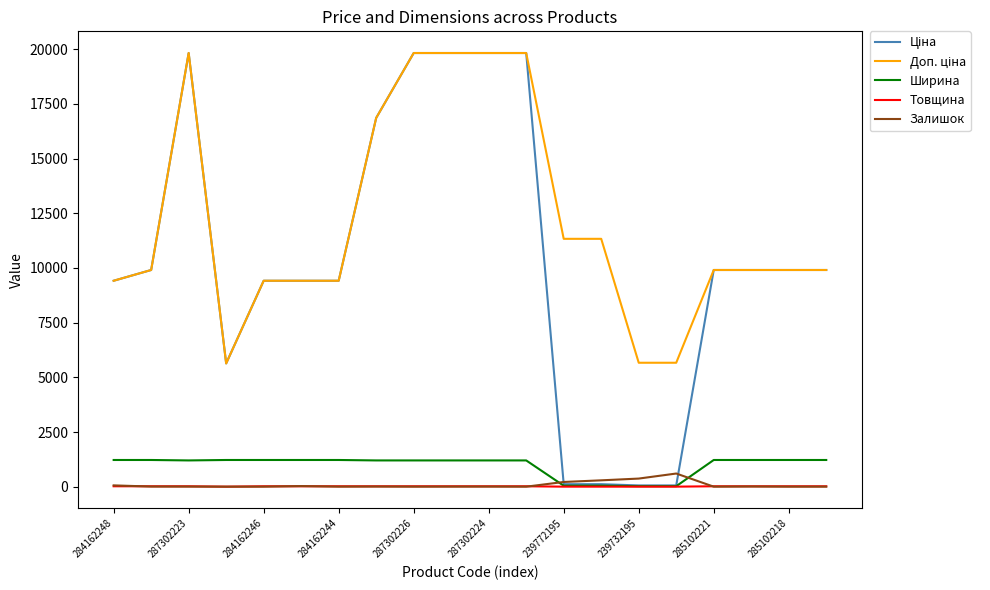

What is the highest value of the Ширина series?

1220.0